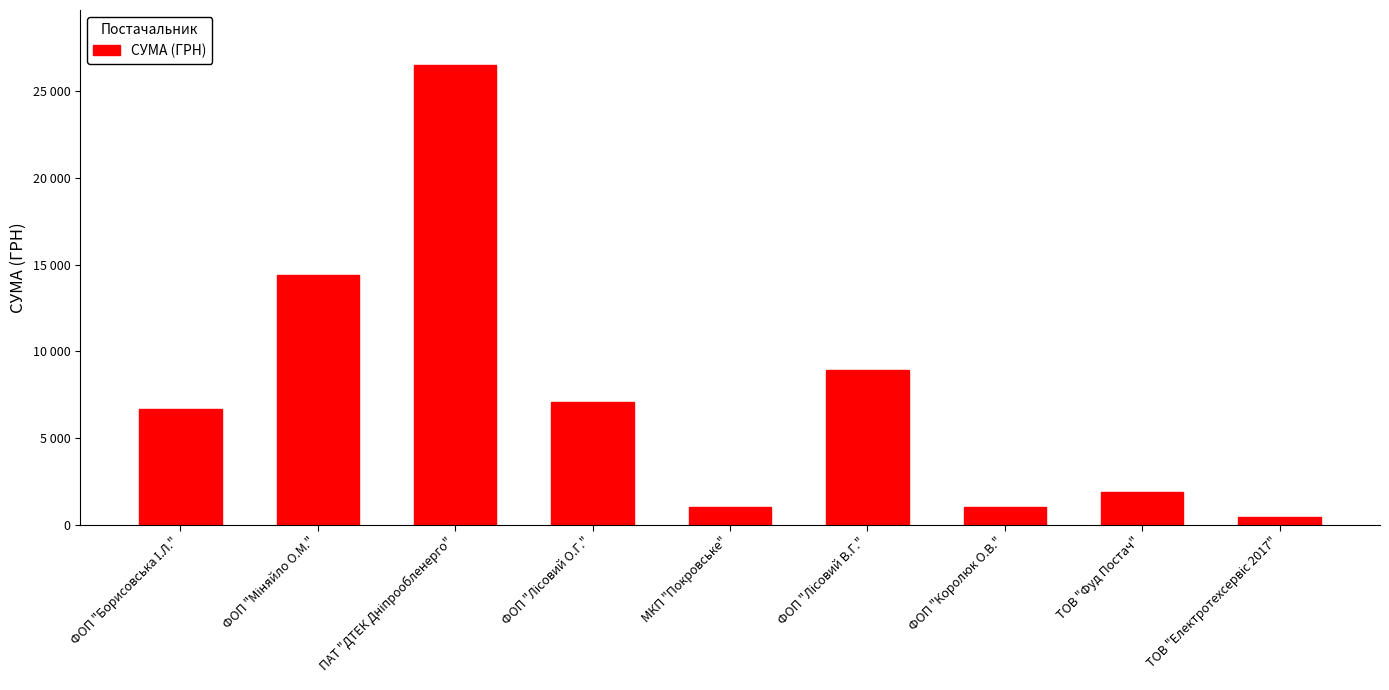

Are the bars horizontal?

No